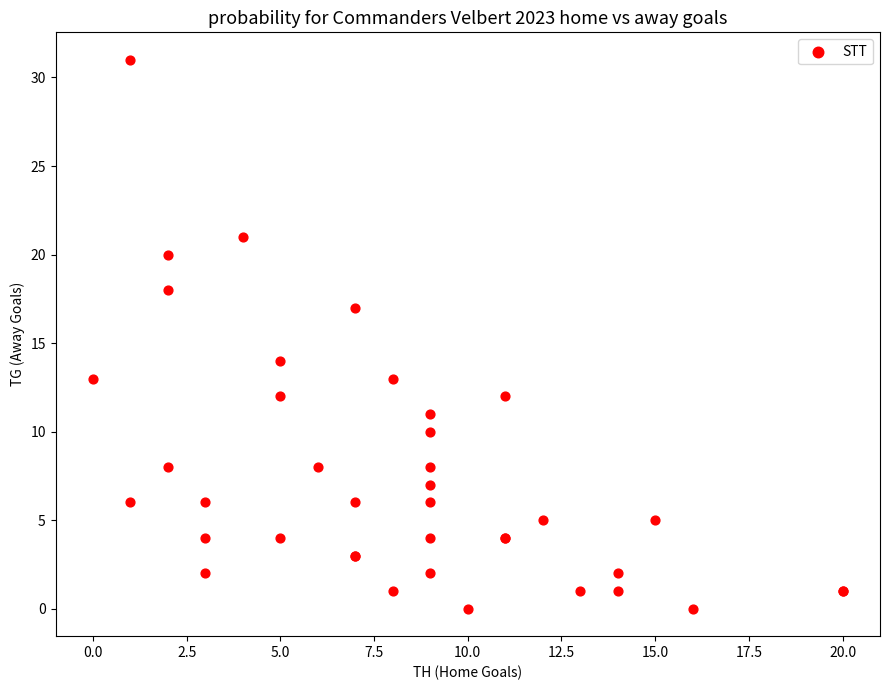

What Y value in the scatter plot is closest to 15?

14